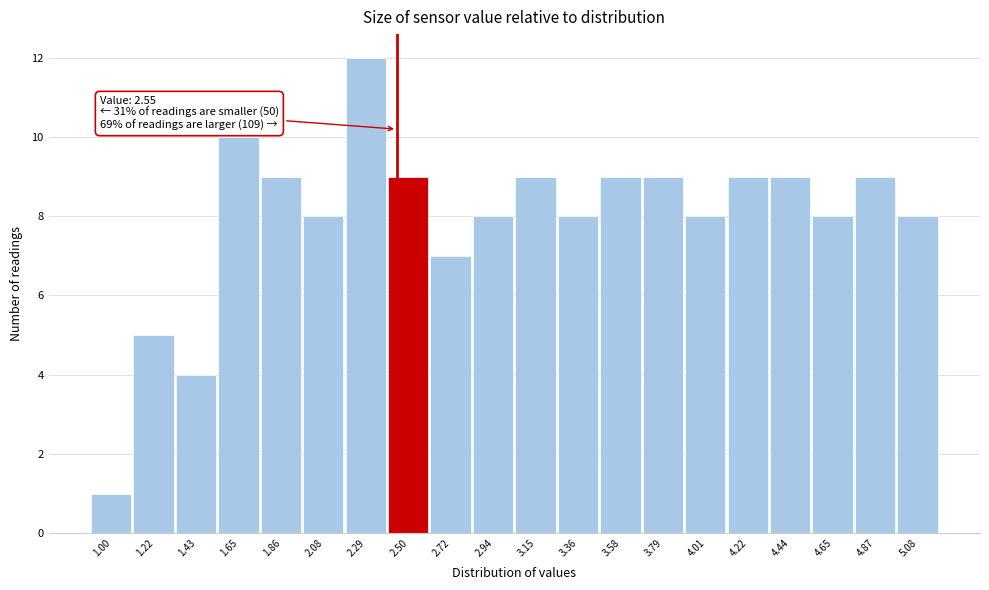

Reading left to right, what are all the values shown in this chart?

1	5	4	10	9	8	12	9	7	8	9	8	9	9	8	9	9	8	9	8